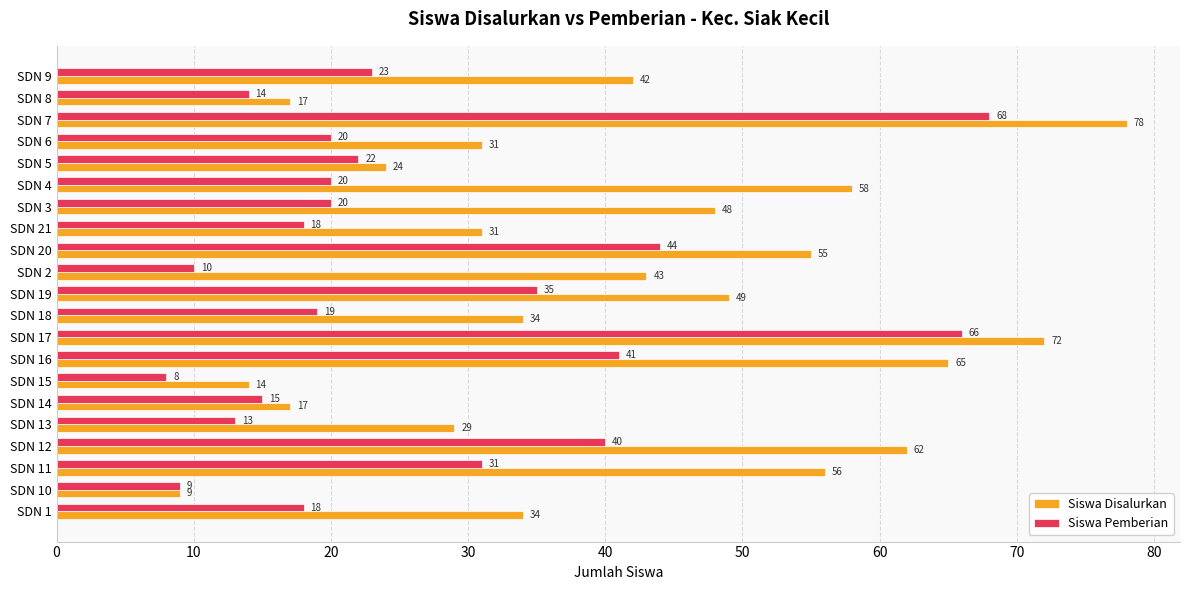

What is the sum of all Siswa Disalurkan values?

868